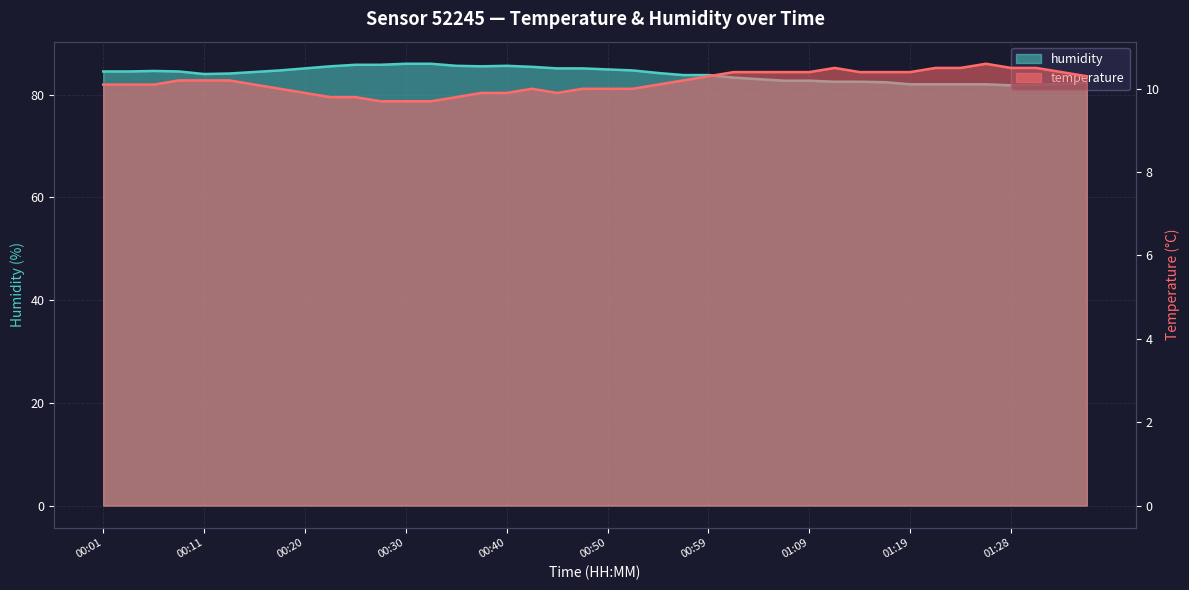

The temperature series shows 9.9 at 00:45. True or false?

True